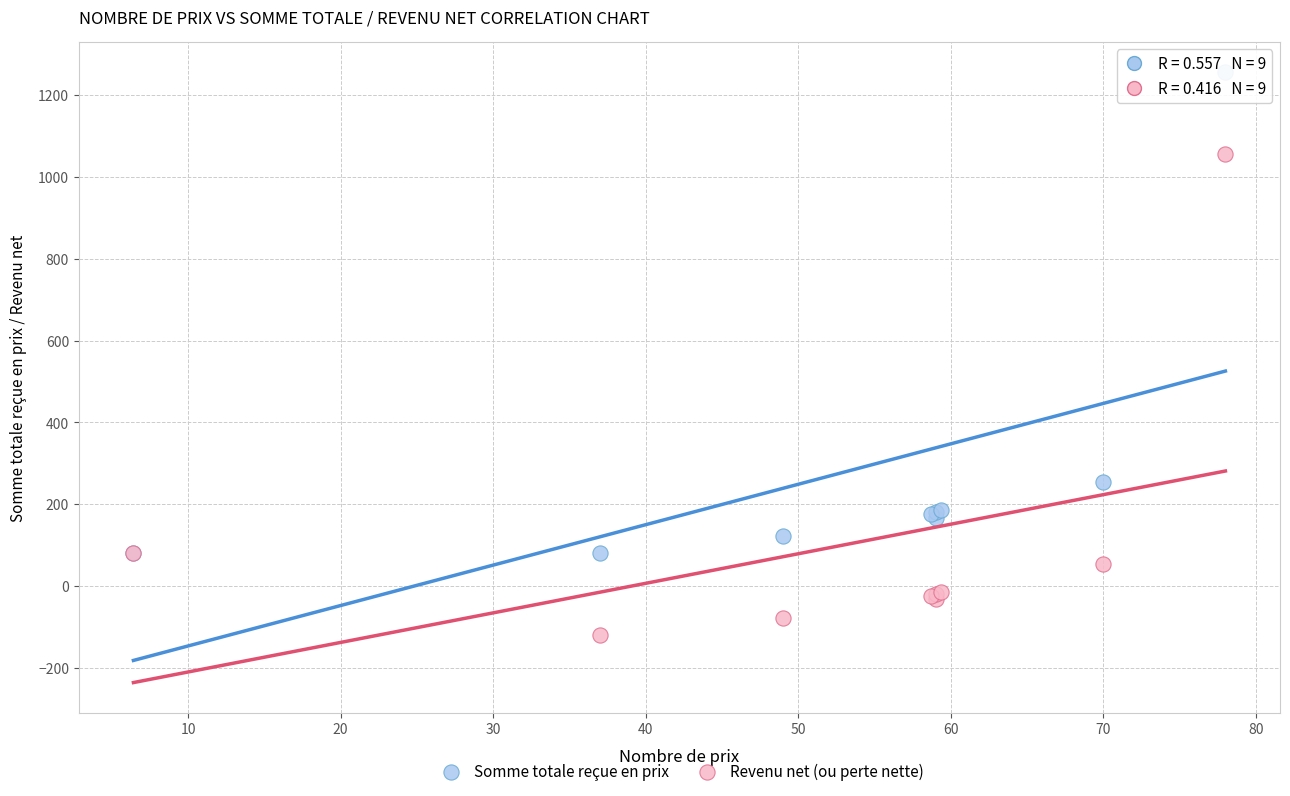

Which series contains the highest Y value?

Somme totale reçue en prix